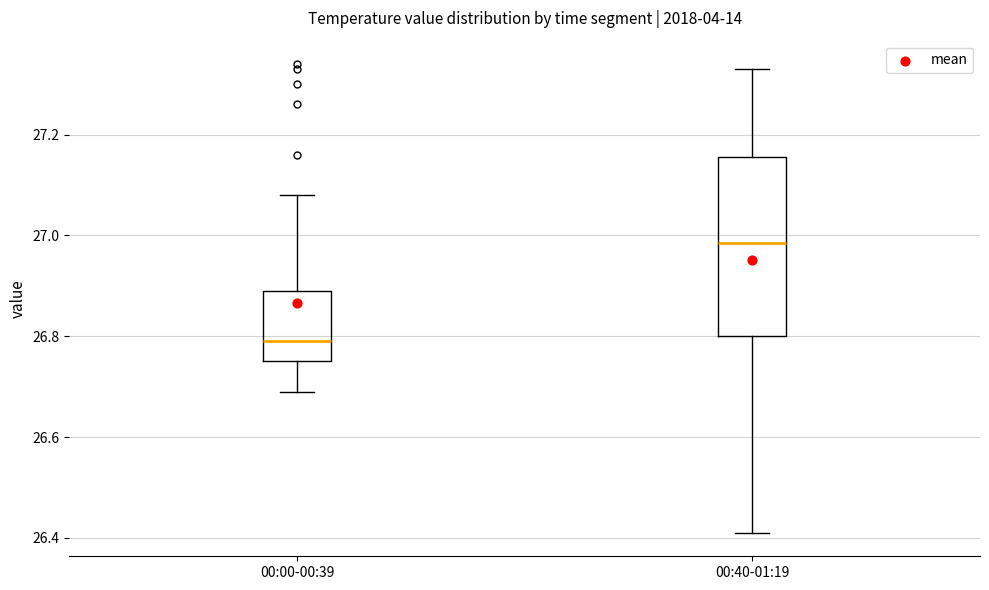

Which box's median line is the highest?

00:40-01:19